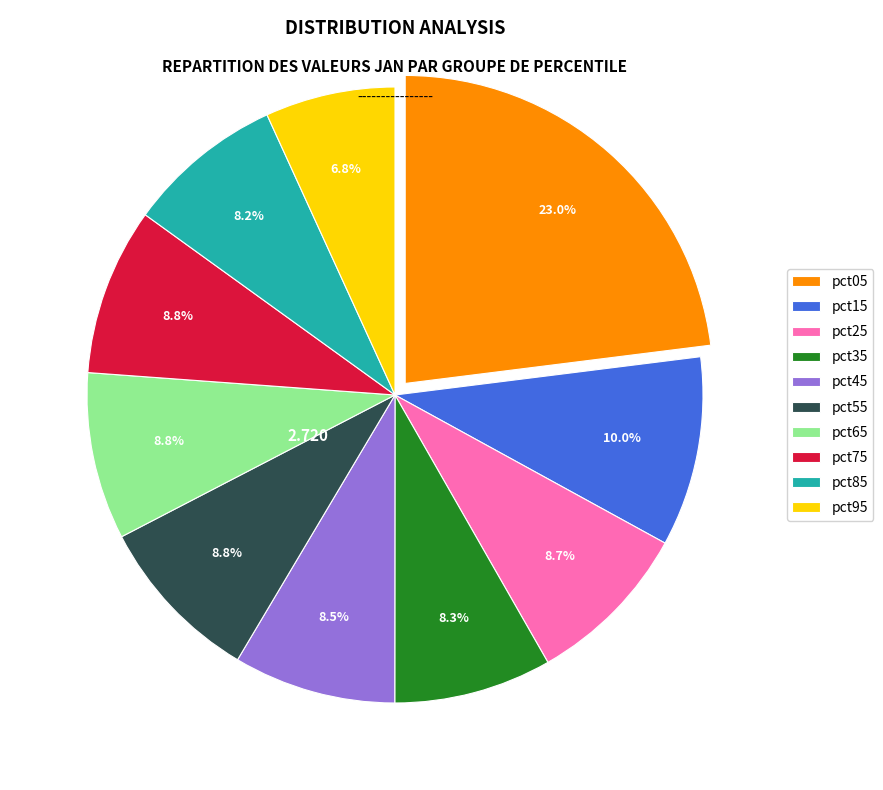

How many segments does this pie chart have?

10